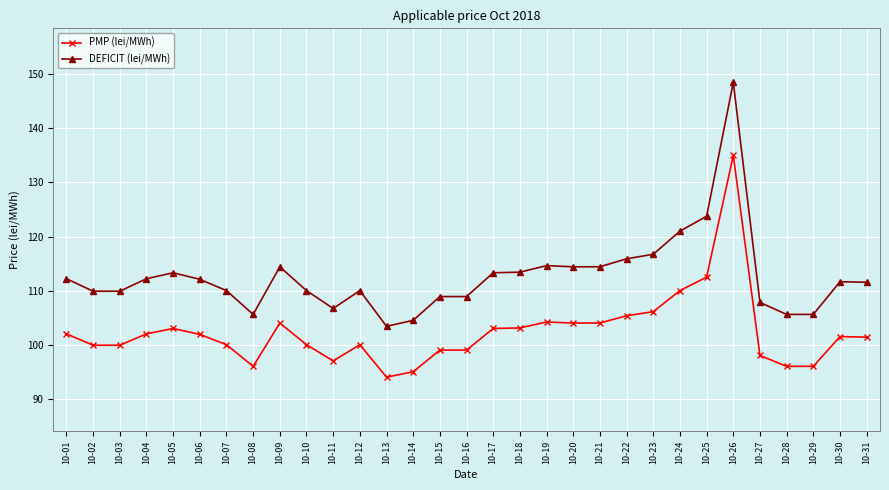

True or false: PMP (lei/MWh) and DEFICIT (lei/MWh) intersect in this chart.

False